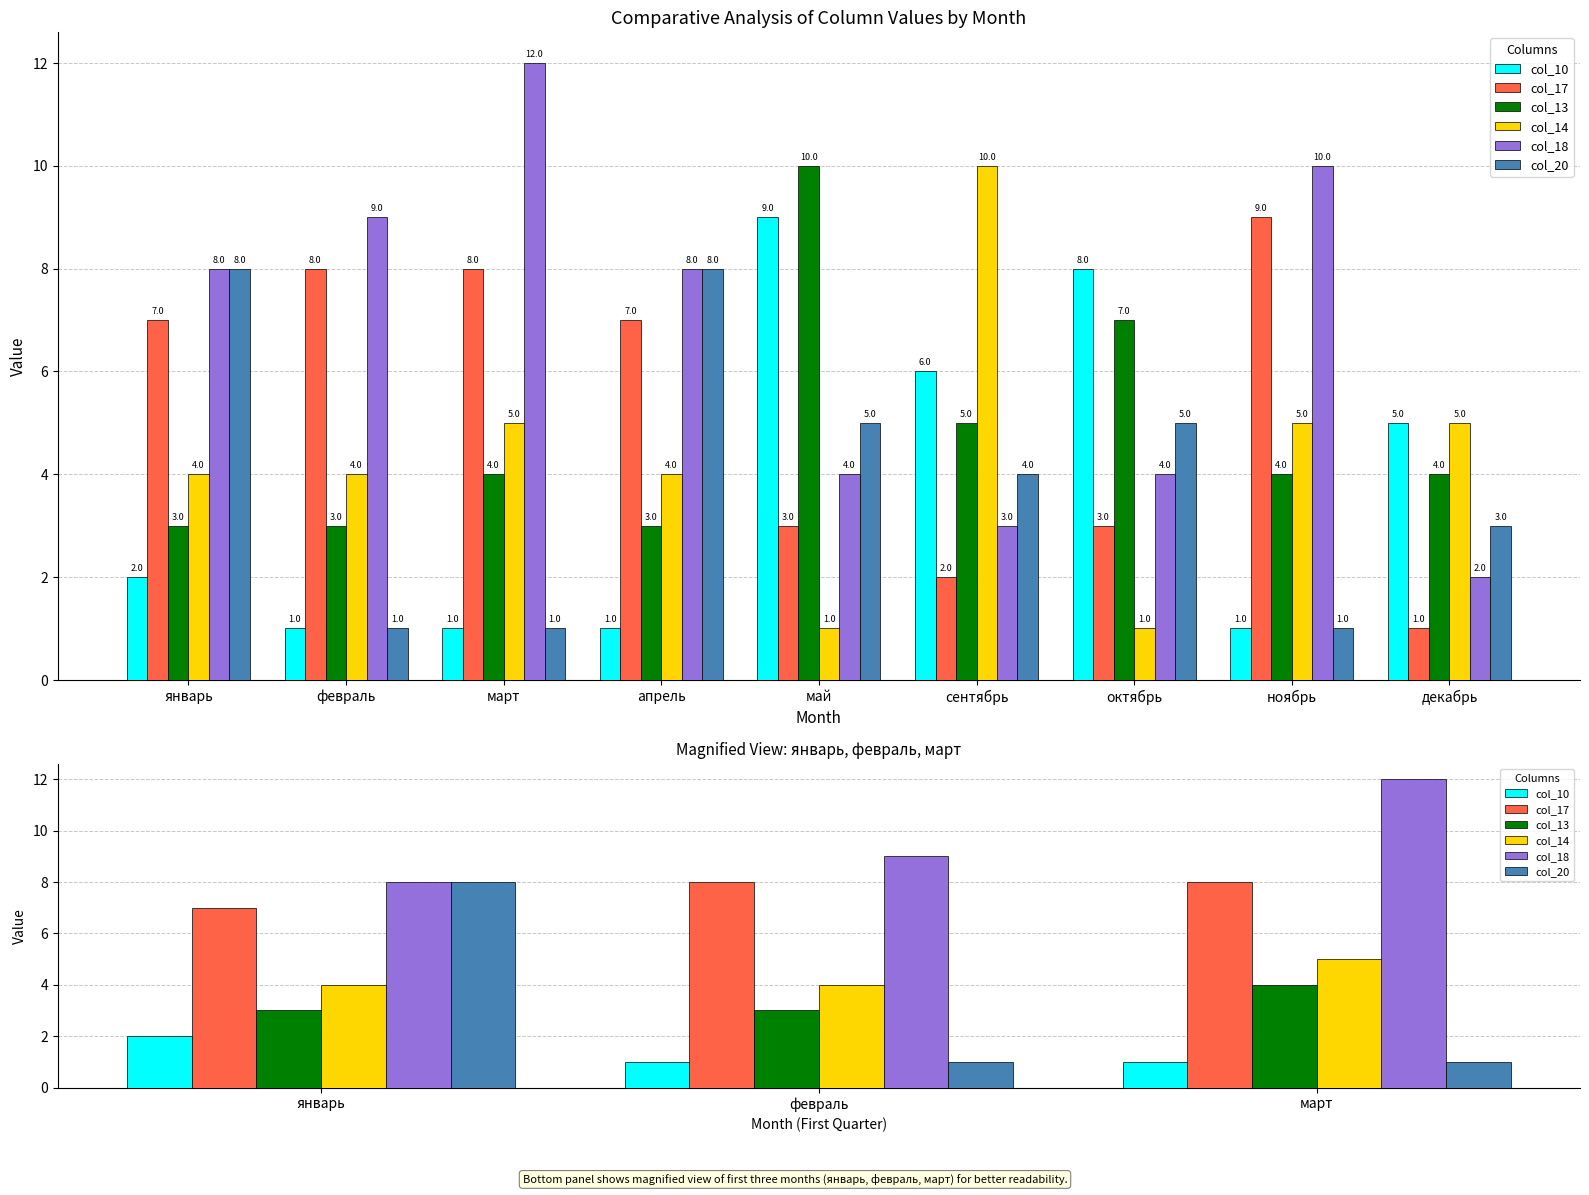

What value does the col_17 series have at февраль?

8